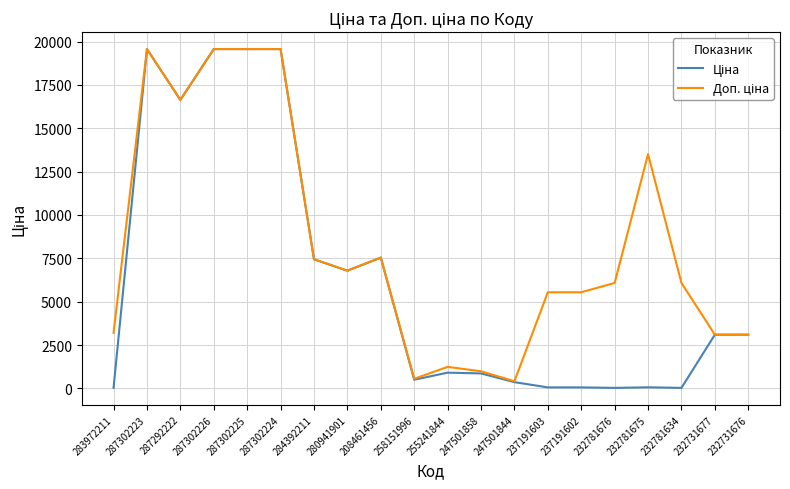

What is the total value across all series at 287302223?

39129.8